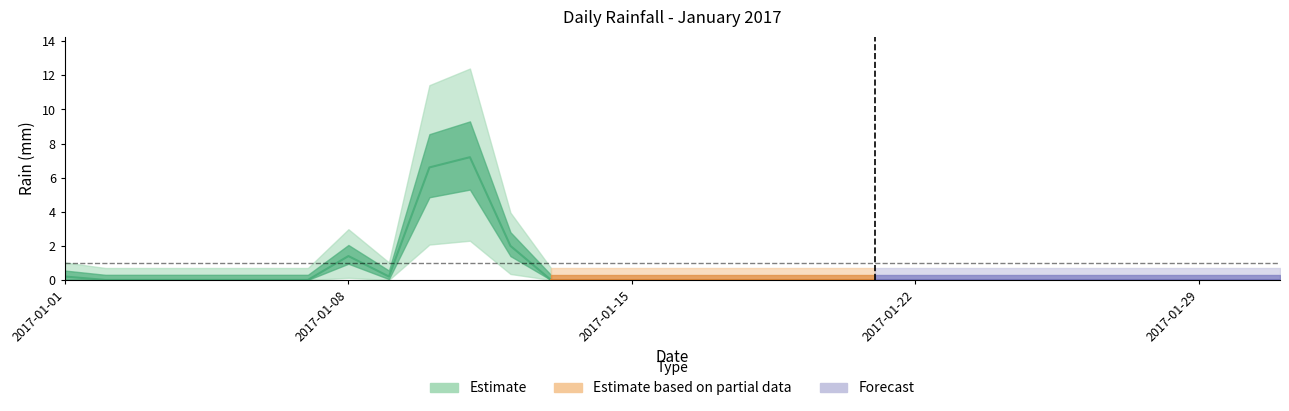

What is the value of the 12th point from the left?

2.0